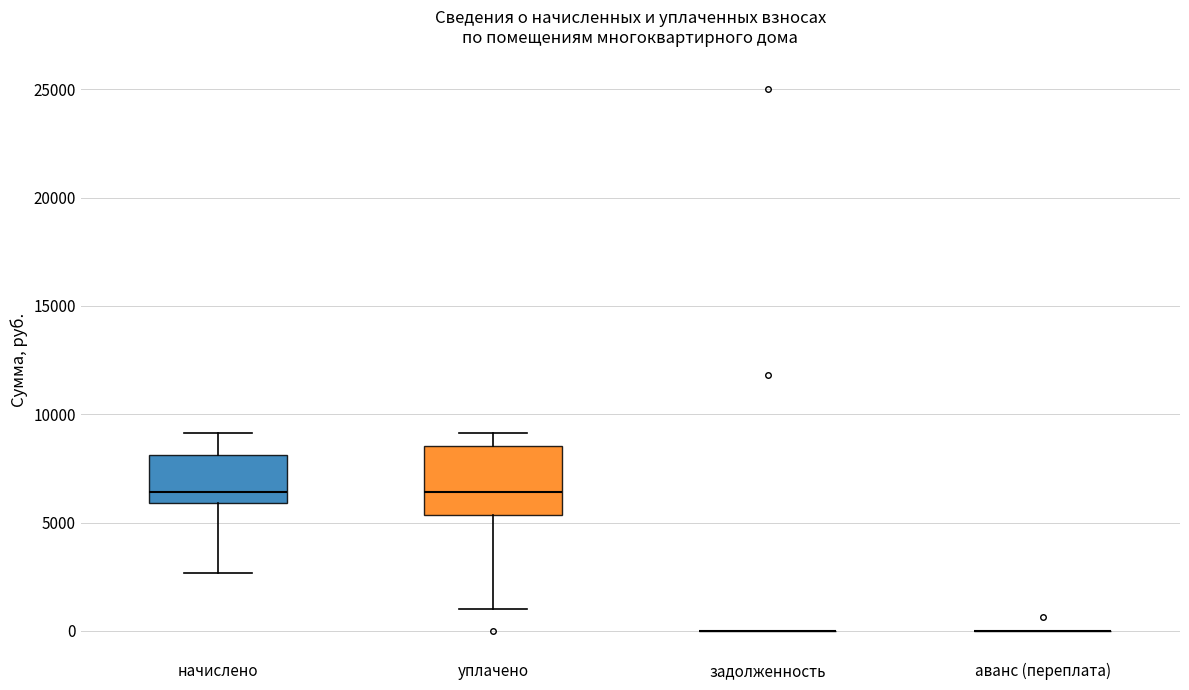

Reading left to right, read every box against the y-axis: the position of its median line, the range the box covers, and the ends of its whiskers. The values are not printed on the chart, so give them approximately, as read against the axis.

начислено: median 6500, box 6000 to 8000, whiskers 2500 to 9000
уплачено: median 6500, box 5500 to 8500, whiskers 1000 to 9000
задолженность: box collapsed to a line at 0, whiskers 0 to 0
аванс (переплата): box collapsed to a line at 0, whiskers 0 to 0